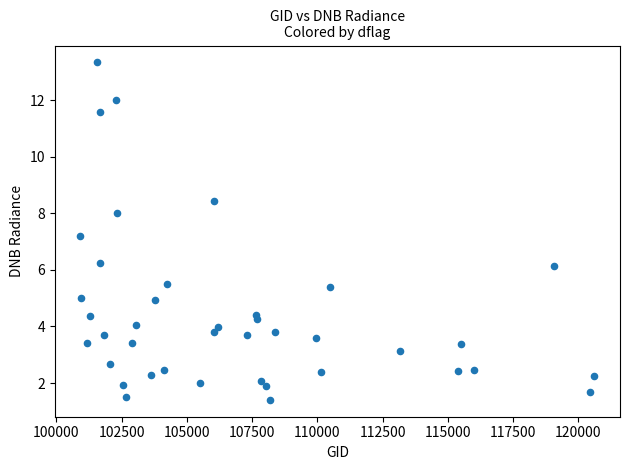

What Y value in the scatter plot is closest to 7?

7.2